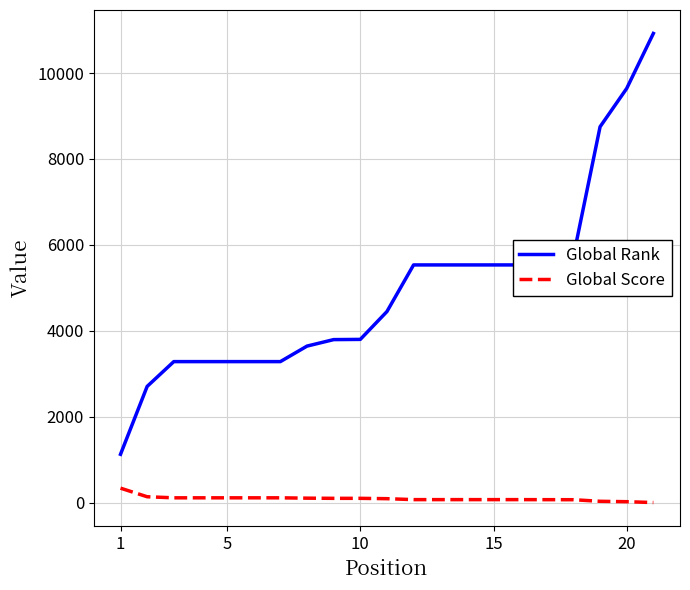

What are all the series names shown in the legend?

Global Rank, Global Score